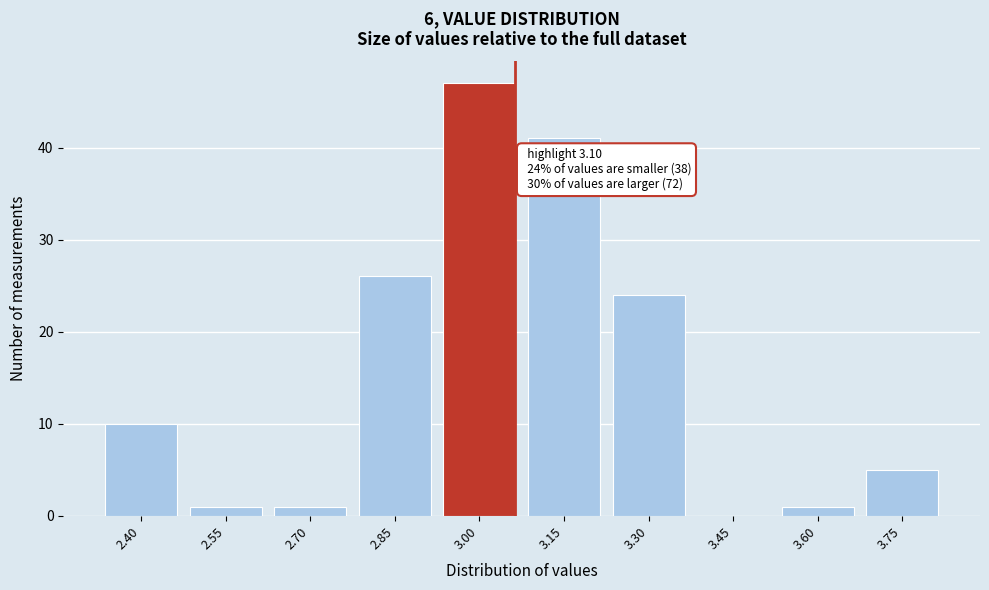

Reading left to right, list all the values displayed in this chart.

2.40=10	2.55=1	2.70=1	2.85=26	3.00=47	3.15=41	3.30=24	3.45=0	3.60=1	3.75=5